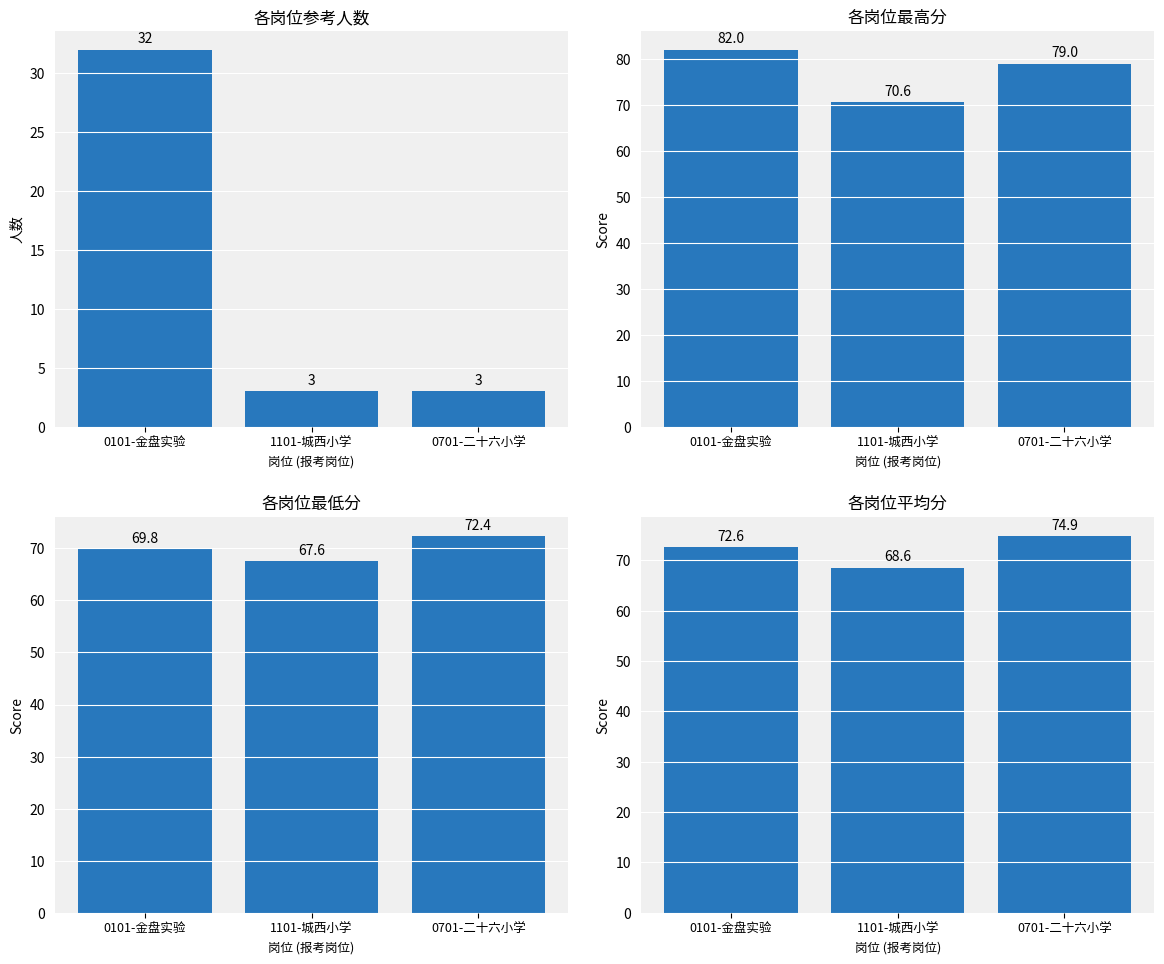

What is the average value of the 各岗位平均分 series?

72.0